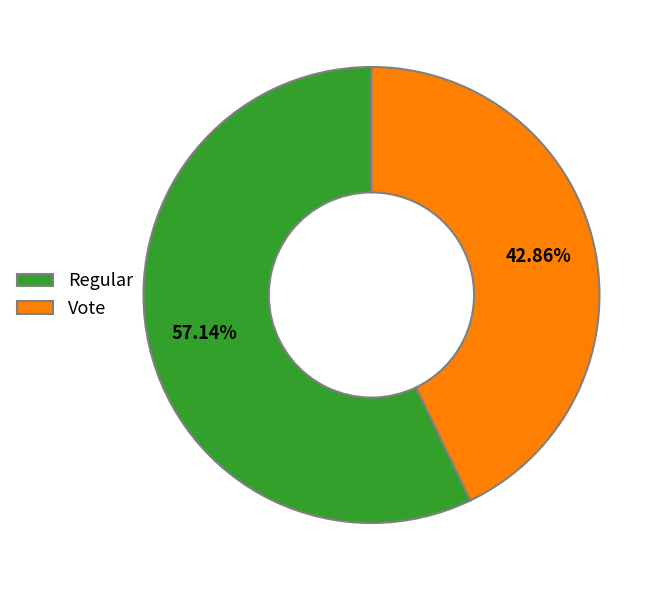

How many segments does this pie chart have?

2